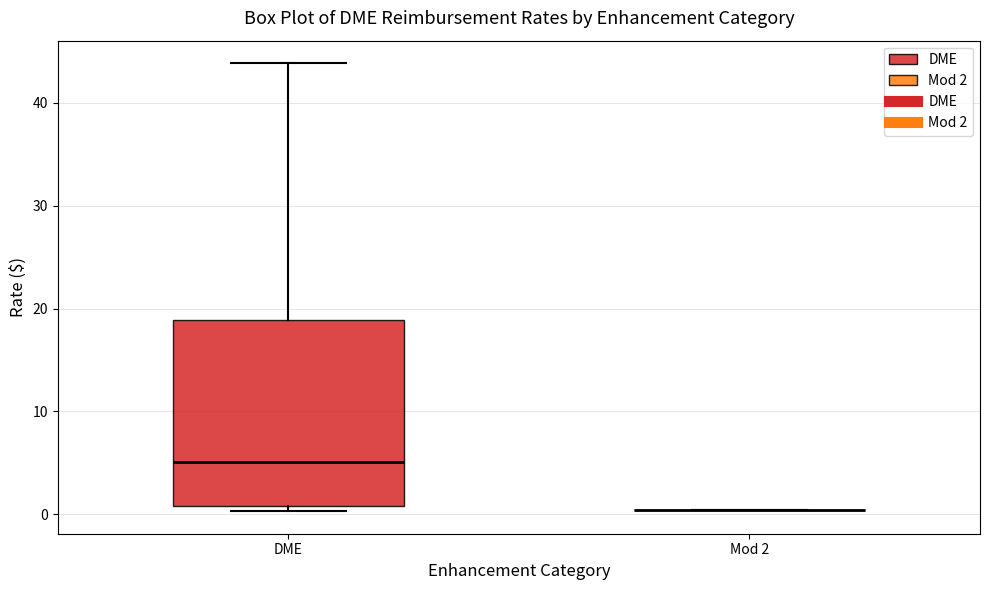

Comparing the boxes themselves (not the whiskers), which one is the tallest?

DME